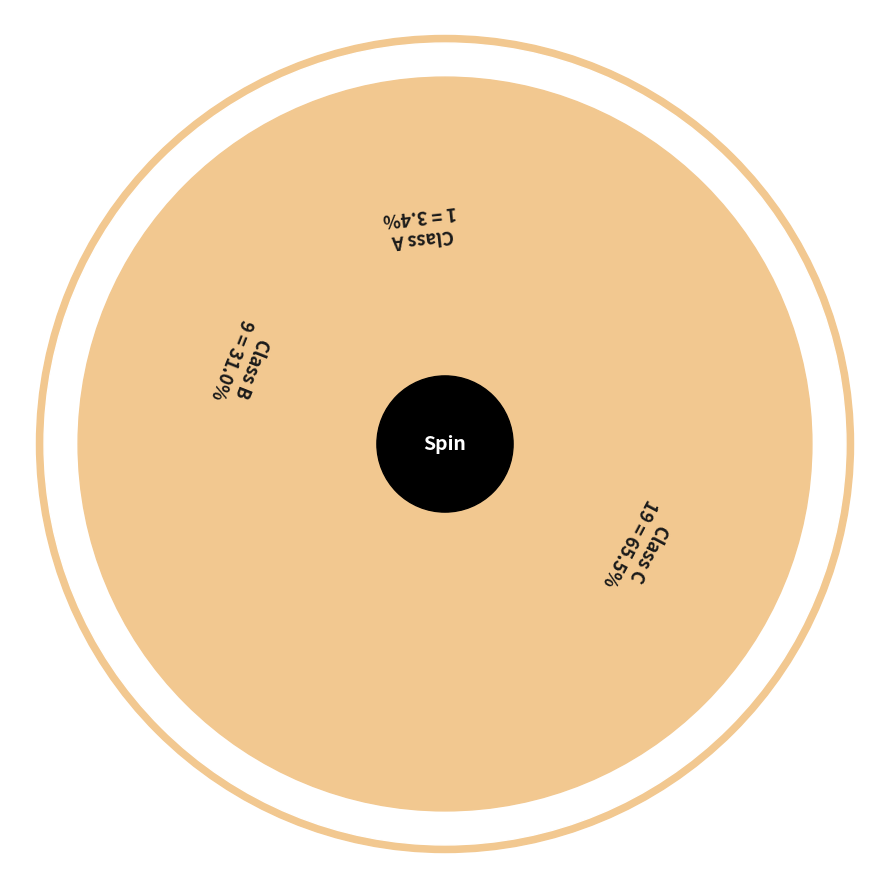

To the nearest percent, what portion does Class C represent?

66%